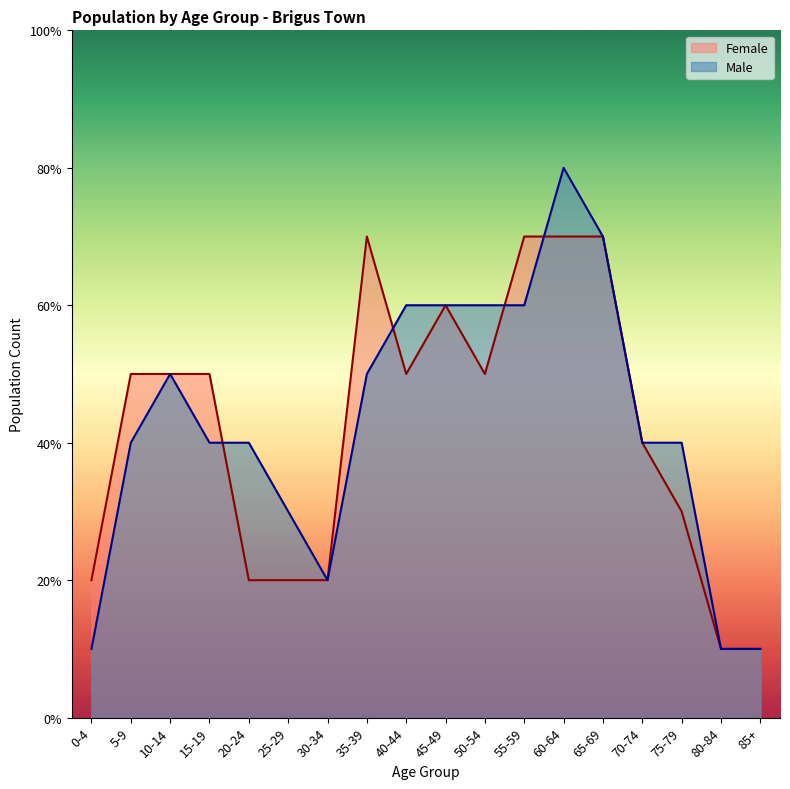

Where is Female nearest to the value 20?

70-74